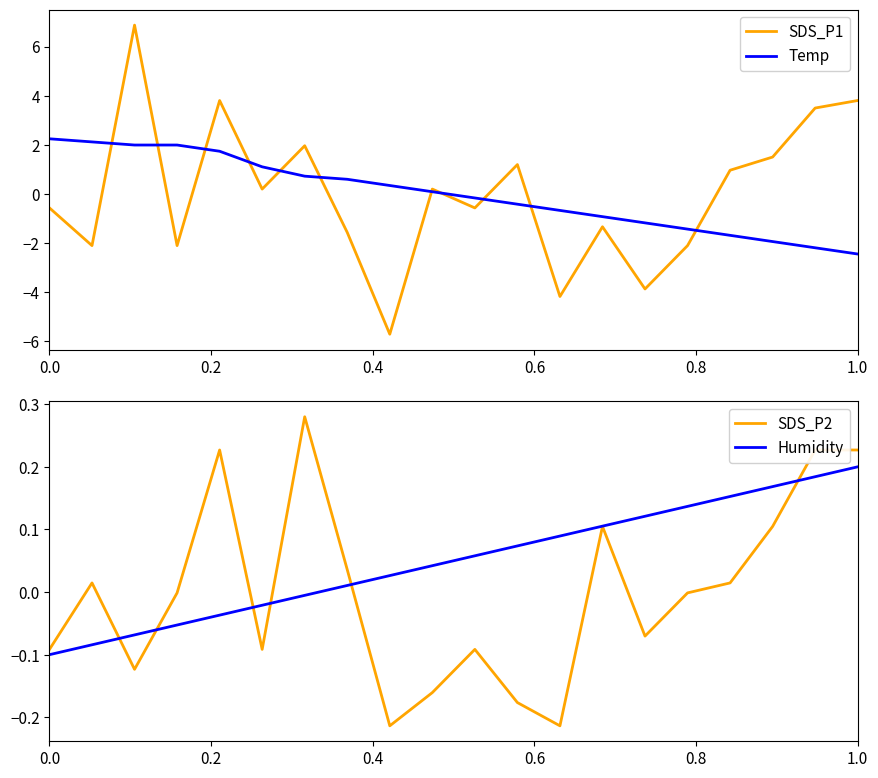

The value of SDS_P1 at 1.0 is 3.8. True or false?

True